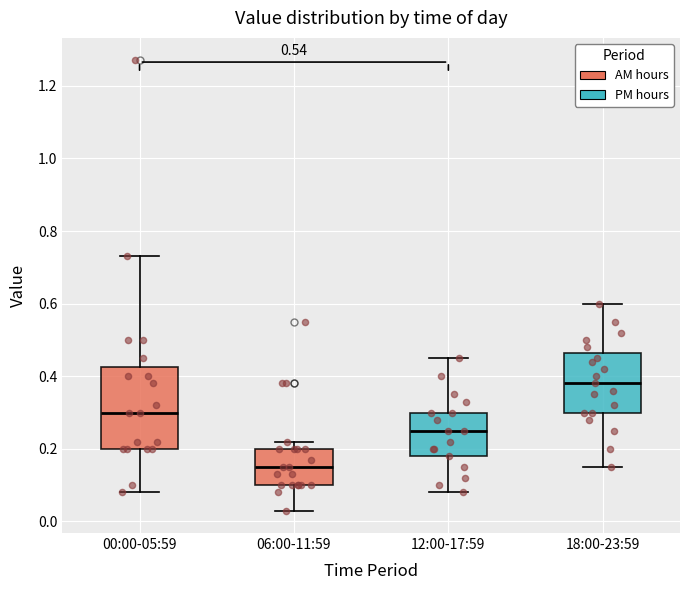

Where does the lower whisker of the box for 06:00-11:59 end on the y-axis? The values are not printed on the chart, so give them approximately, as read against the axis.

0.04